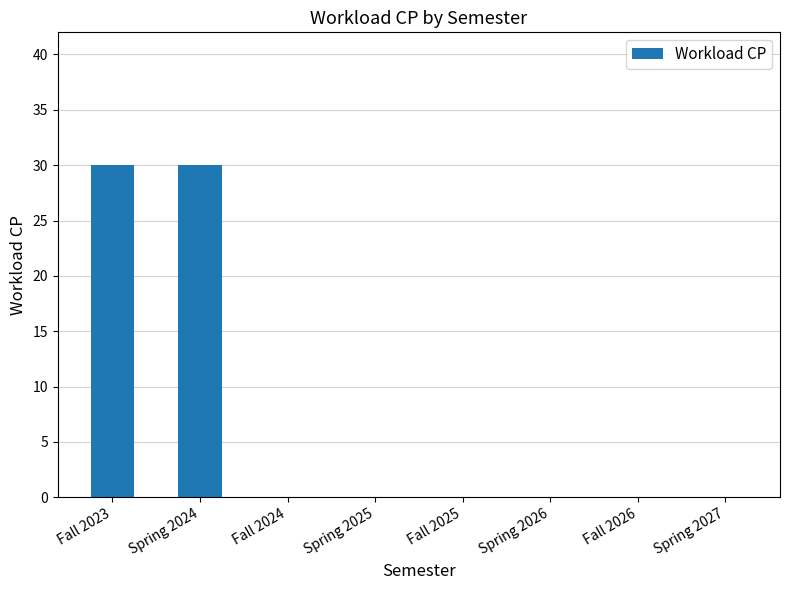

What is the sum of all values?

60